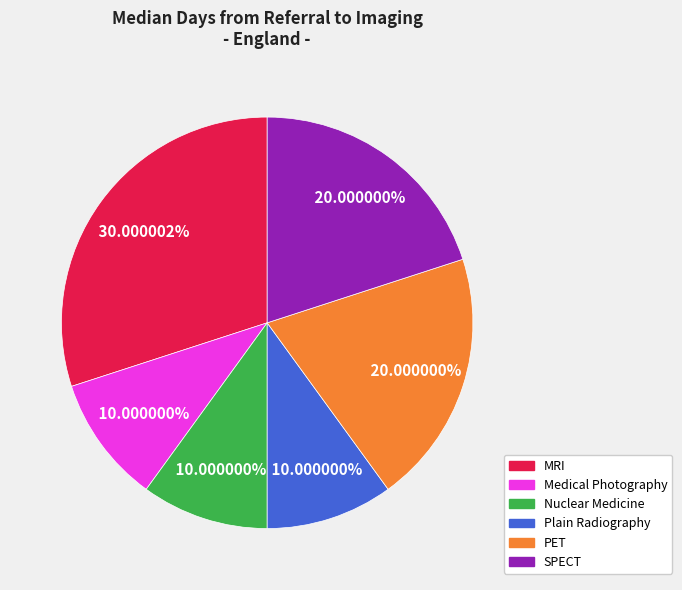

How many segments does this pie chart have?

6